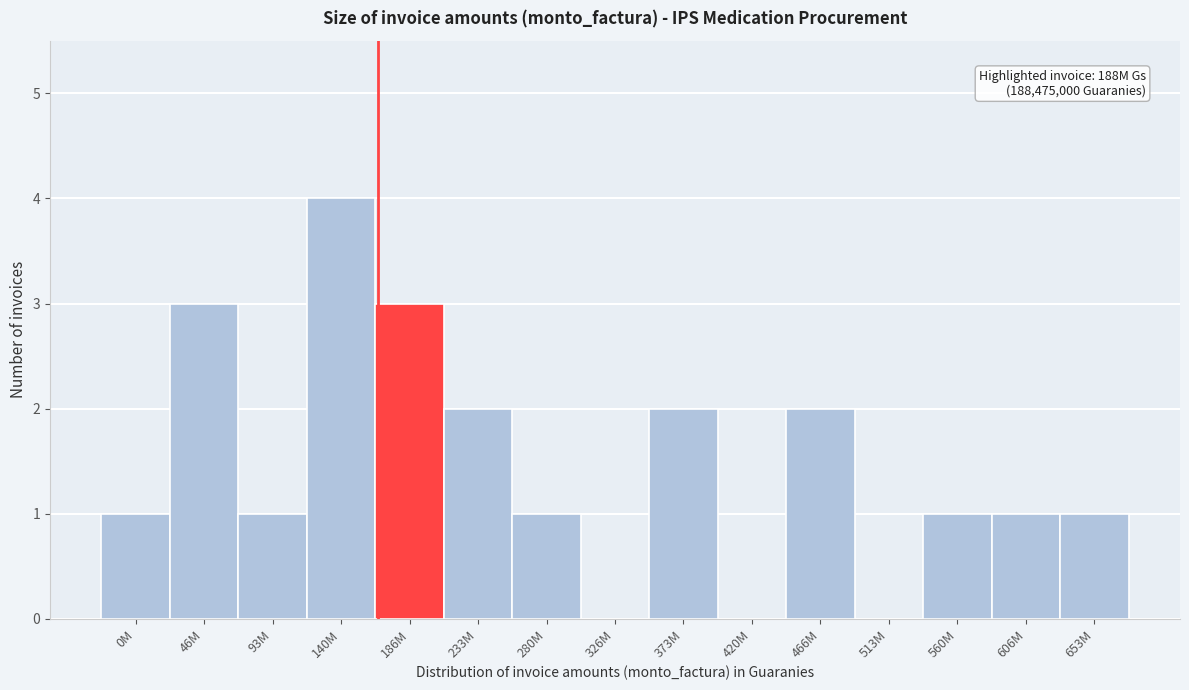

Reading left to right, transcribe all the data shown in this chart.

0M=1	46M=3	93M=1	140M=4	186M=3	233M=2	280M=1	326M=0	373M=2	420M=0	466M=2	513M=0	560M=1	606M=1	653M=1